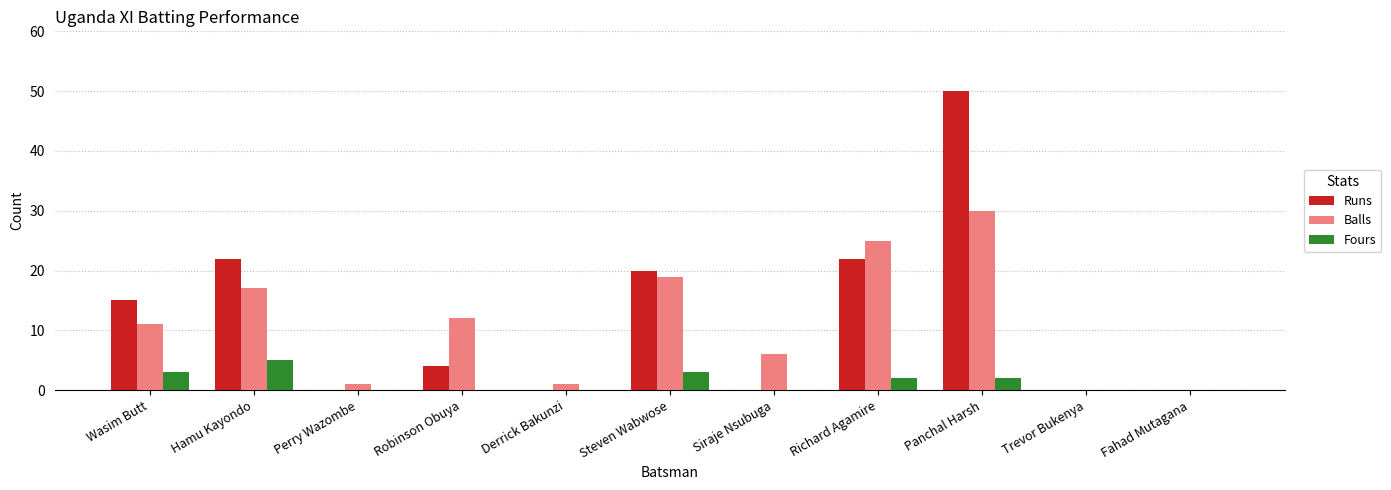

True or false: Fours has a value of 7 at Hamu Kayondo.

False